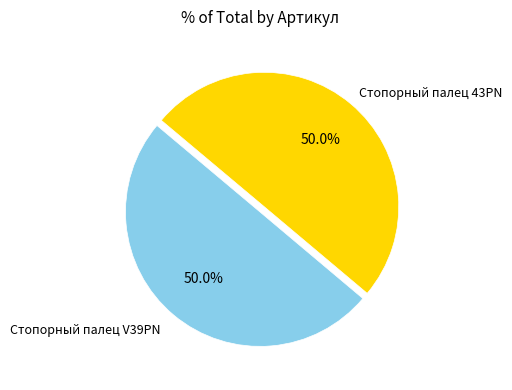

How many segments does this pie chart have?

2